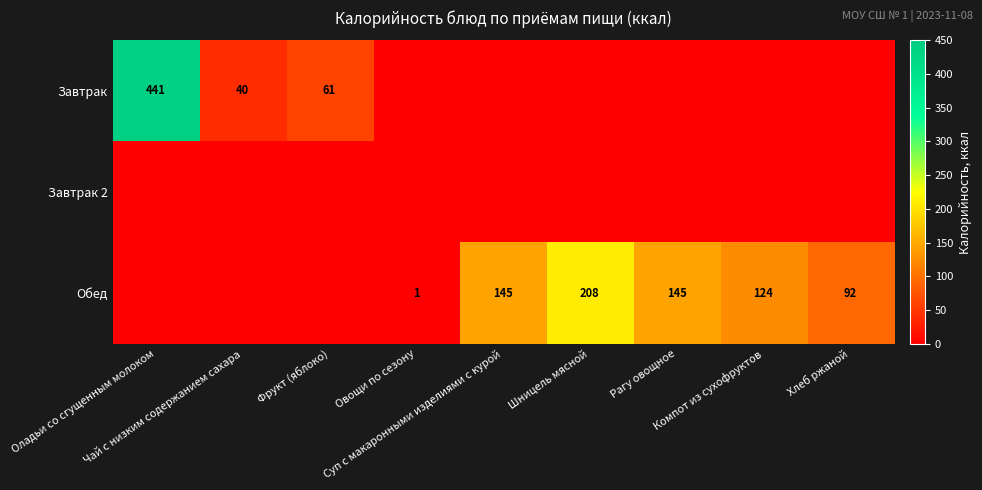

What is the maximum value shown in the chart?

441